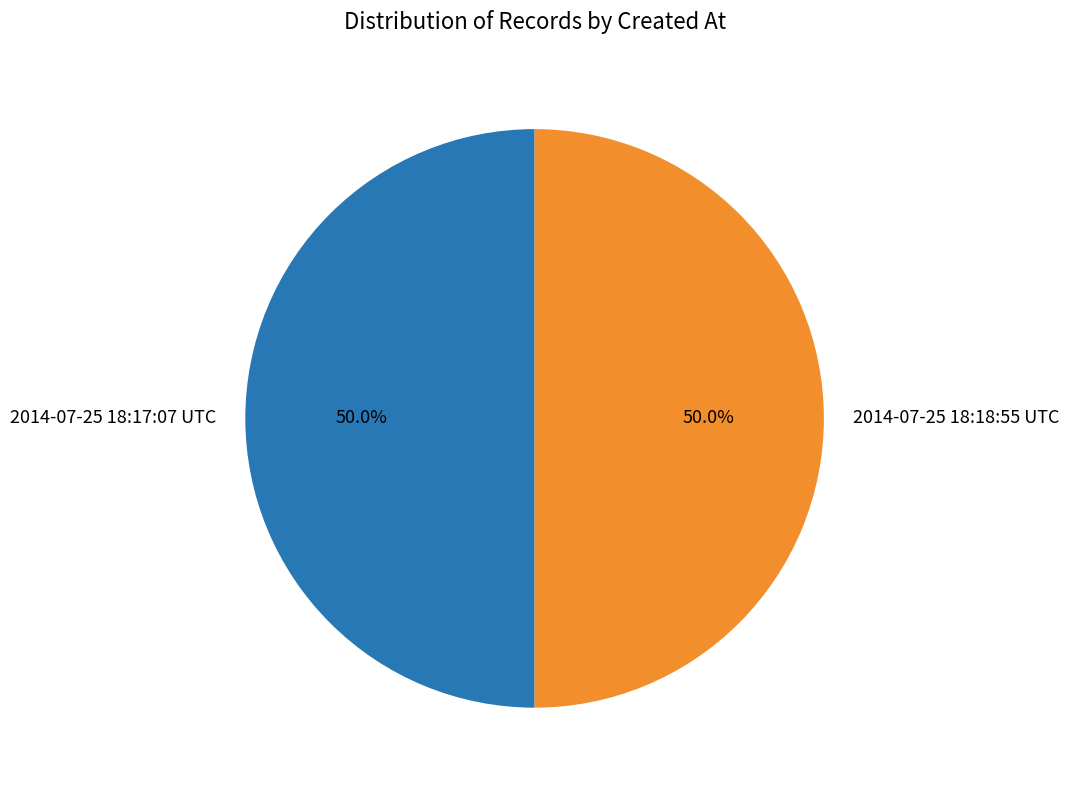

To the nearest percent, what is the combined percentage of 2014-07-25 18:18:55 UTC and 2014-07-25 18:17:07 UTC?

100%